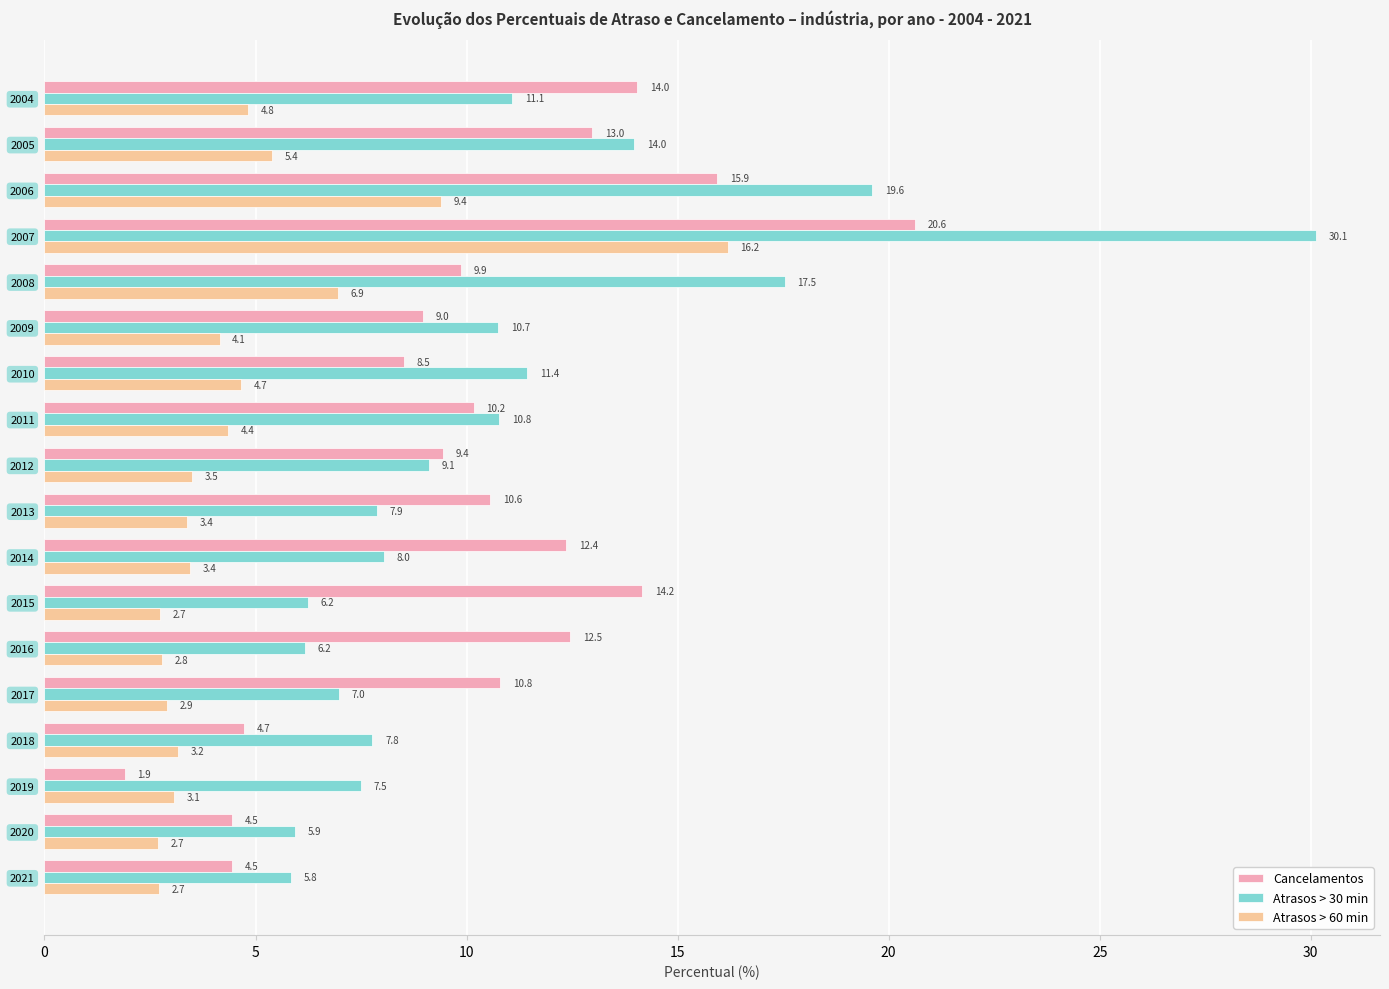

How many series are shown in this chart?

3